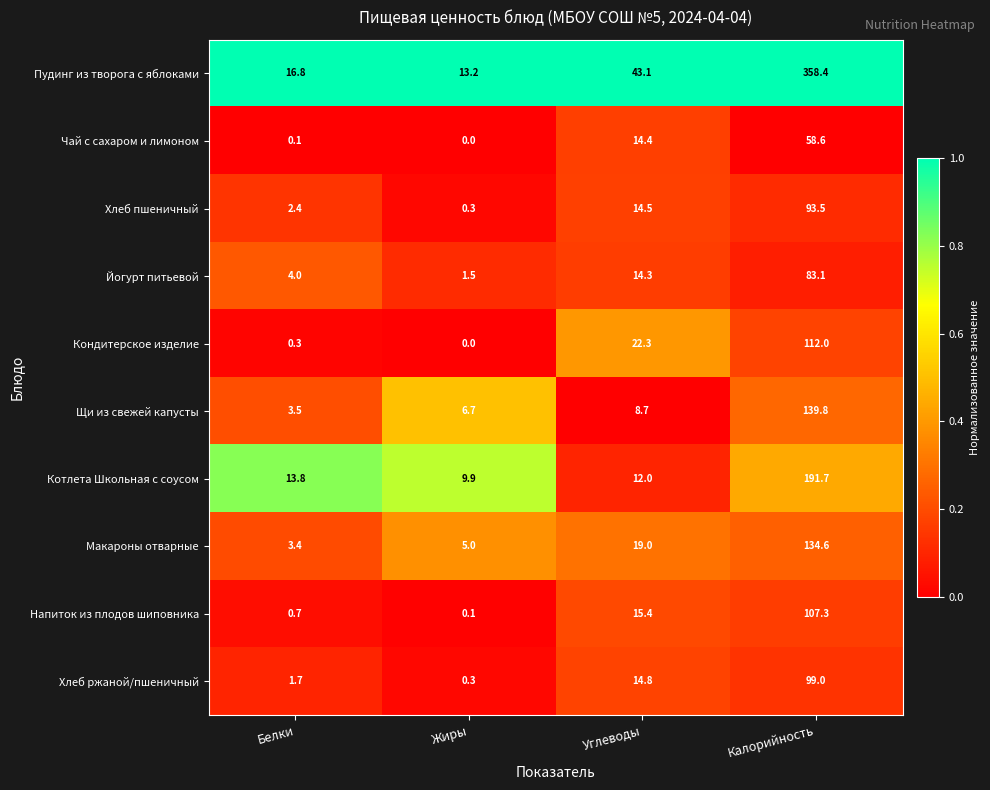

What is the sum of all Котлета Школьная с соусом values?

227.4